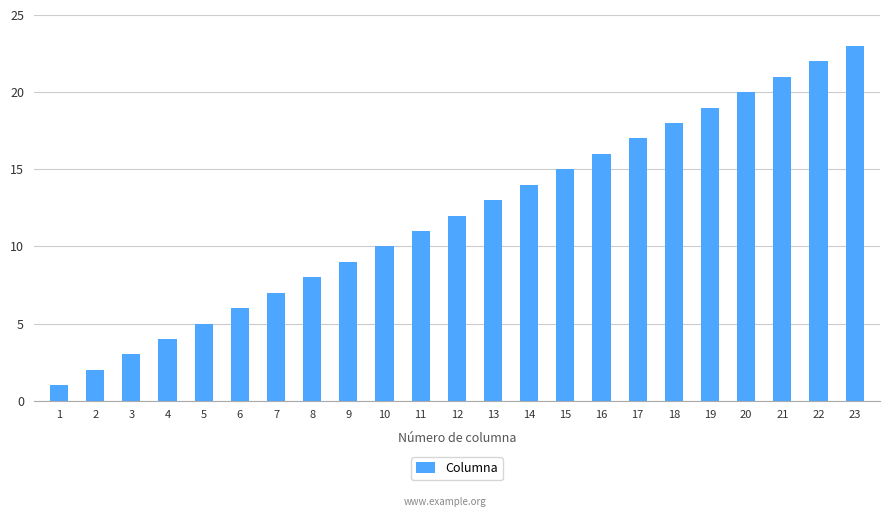

True or false: the data shows 3 at 3.

True